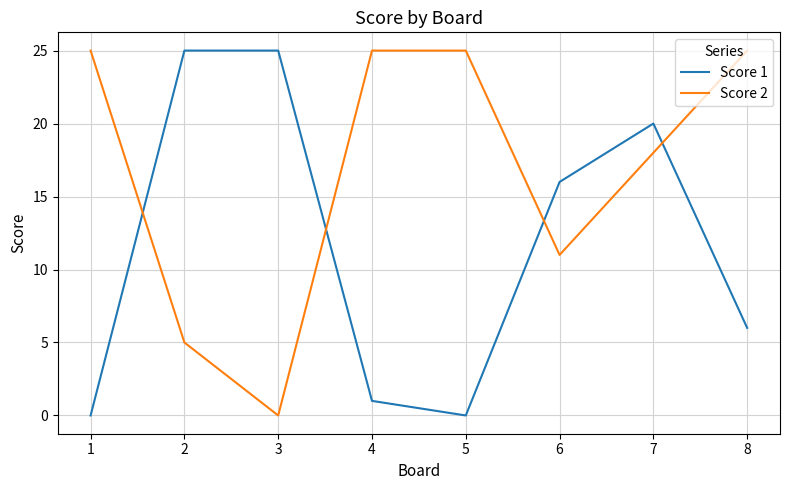

List the series in order of their overall mean, highest first.

Score 2, Score 1